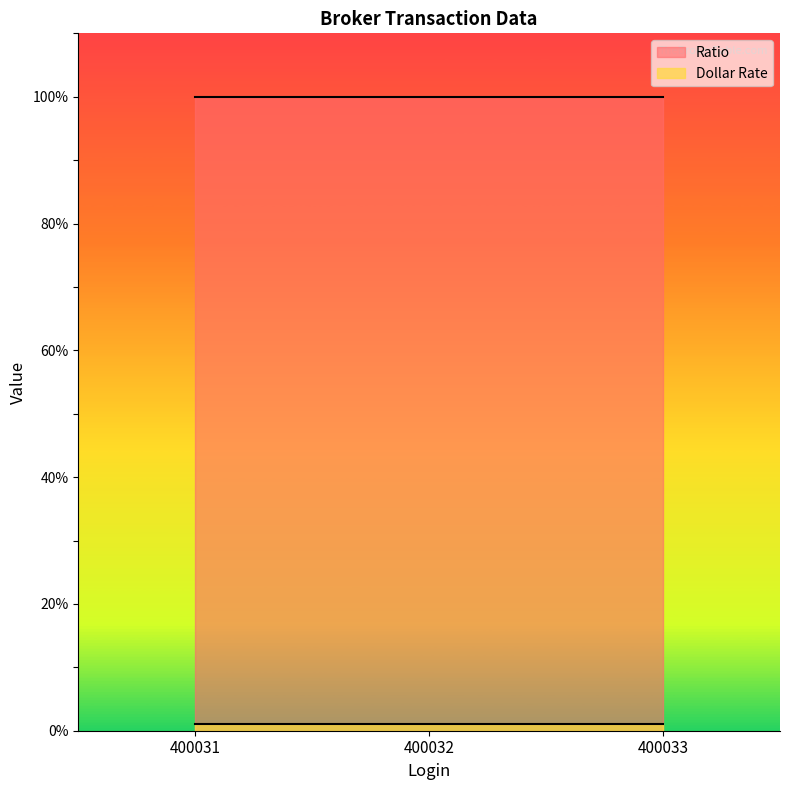

List the labels in order of Dollar Rate value, smallest first.

400031, 400032, 400033